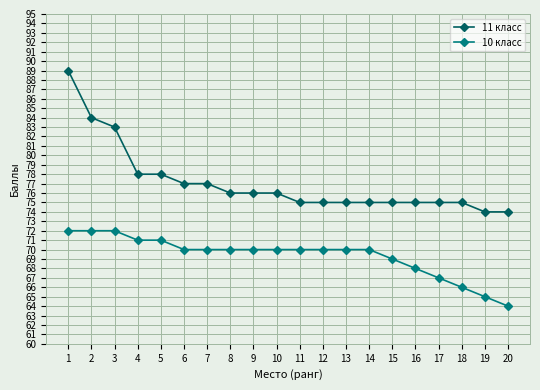

What are all the series names shown in the legend?

11 класс, 10 класс